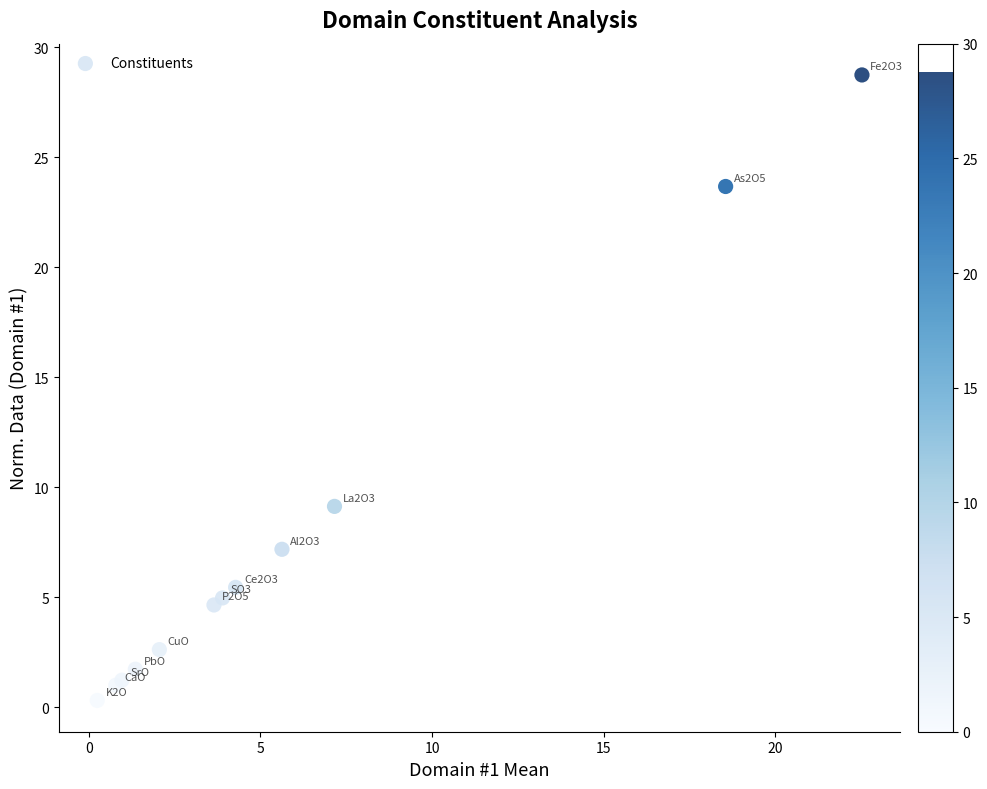

What Y value in the scatter plot is closest to 14?

9.1